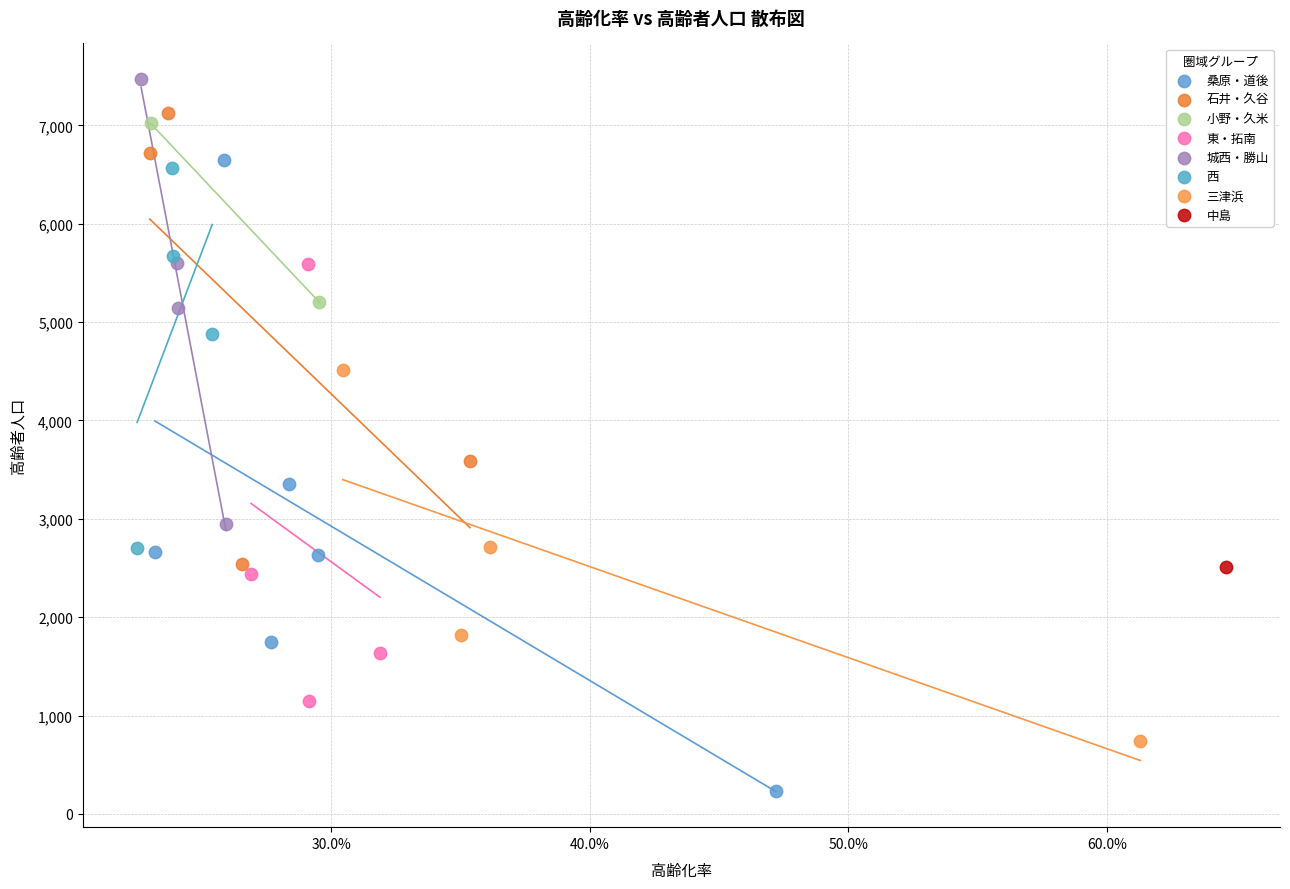

Which series reaches the maximum Y coordinate?

城西・勝山